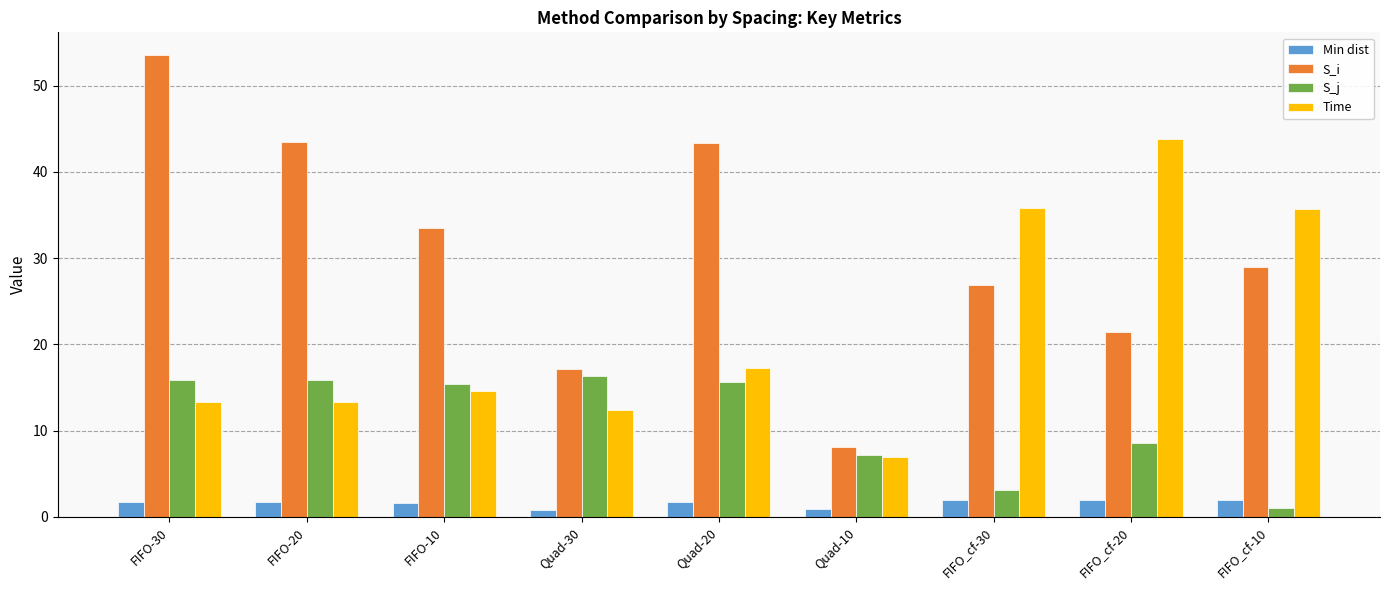

At how many categories does at least one series exceed 31?

7